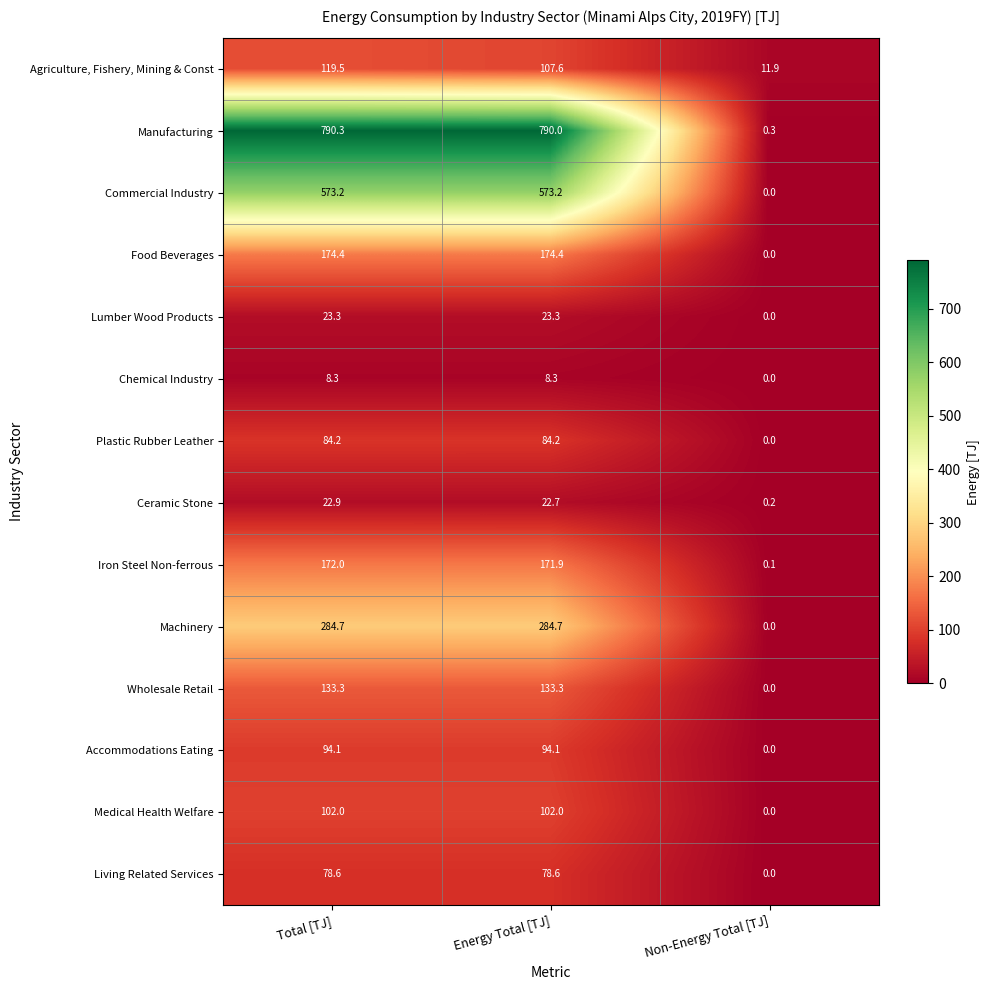

What is the spread (max minus min) of values at Non-Energy Total [TJ]?

11.9